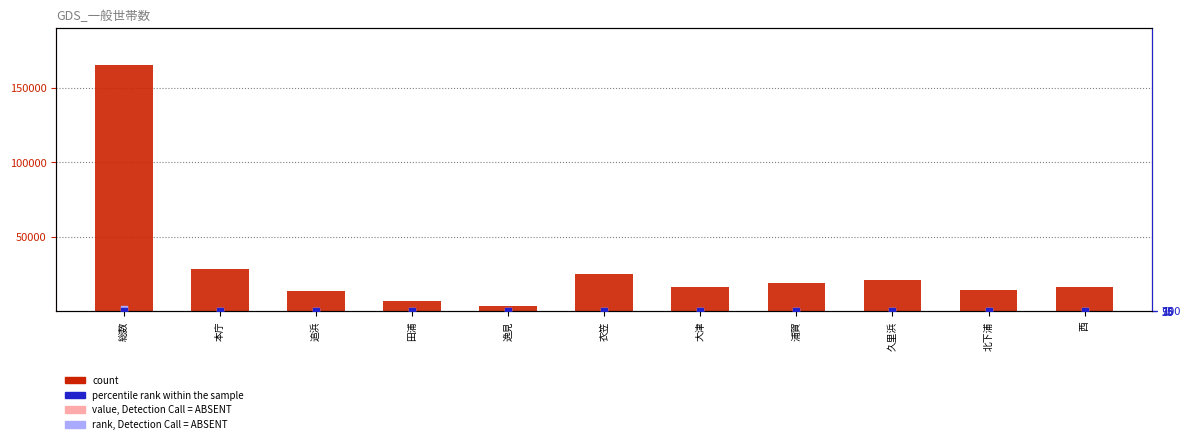

At how many categories does at least one series exceed 99972?

1